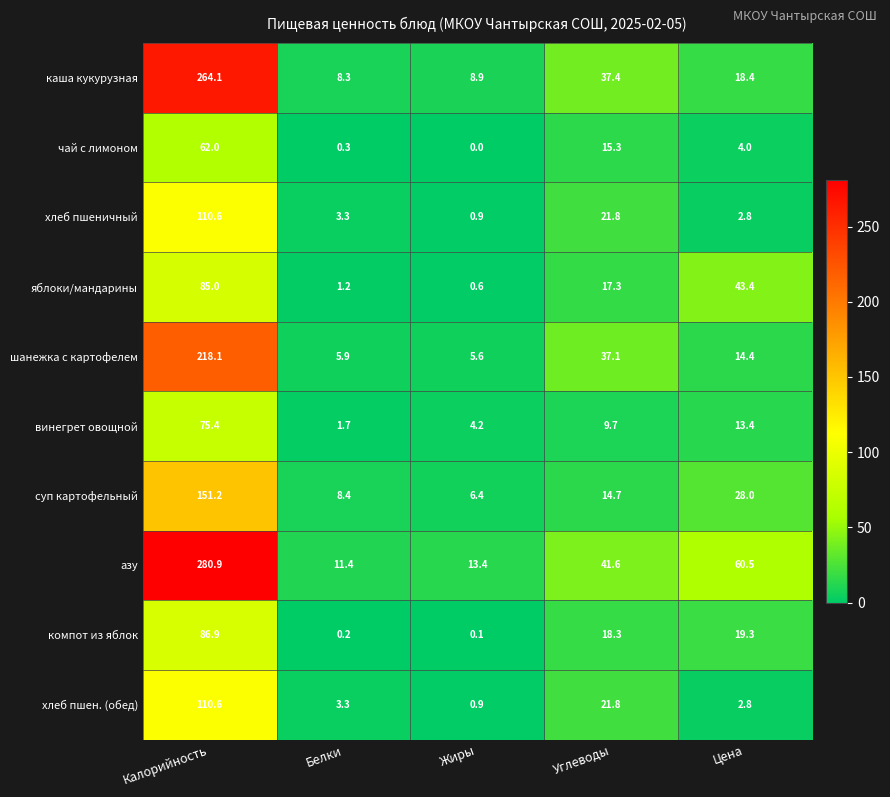

How many values in the хлеб пшен. (обед) series exceed 3?

3